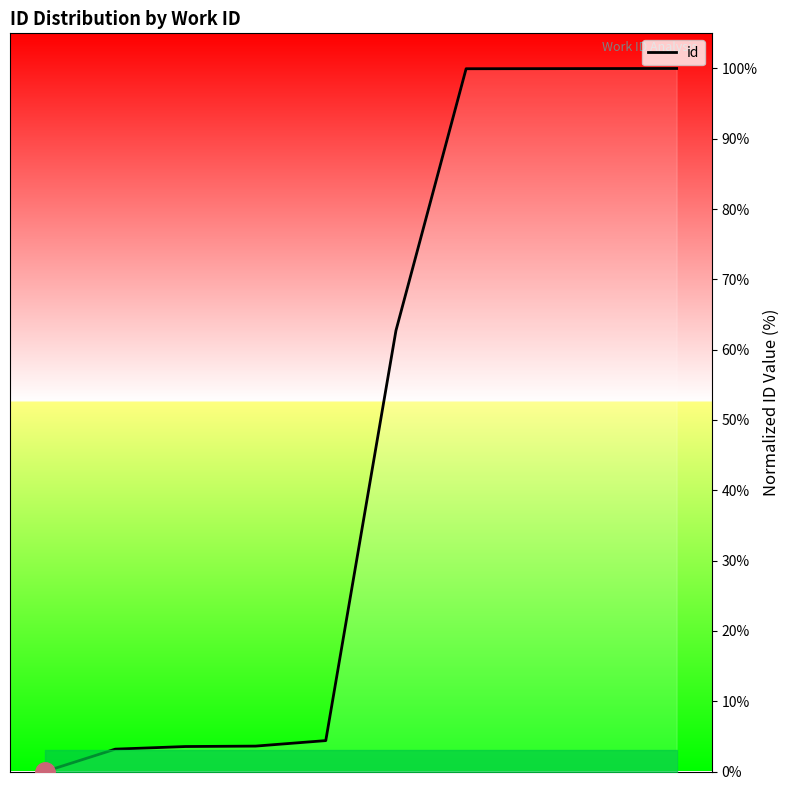

How many lines are shown in the chart?

1